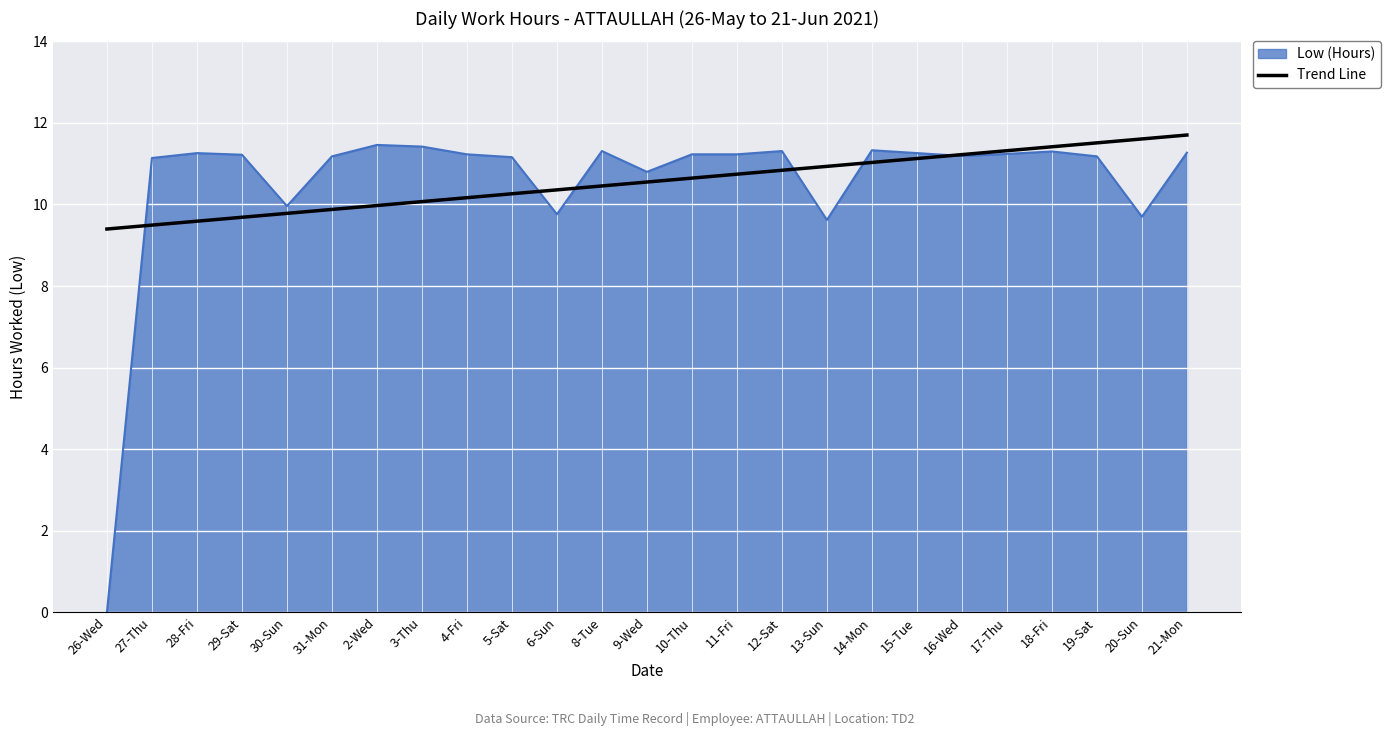

How many lines are shown in the chart?

2